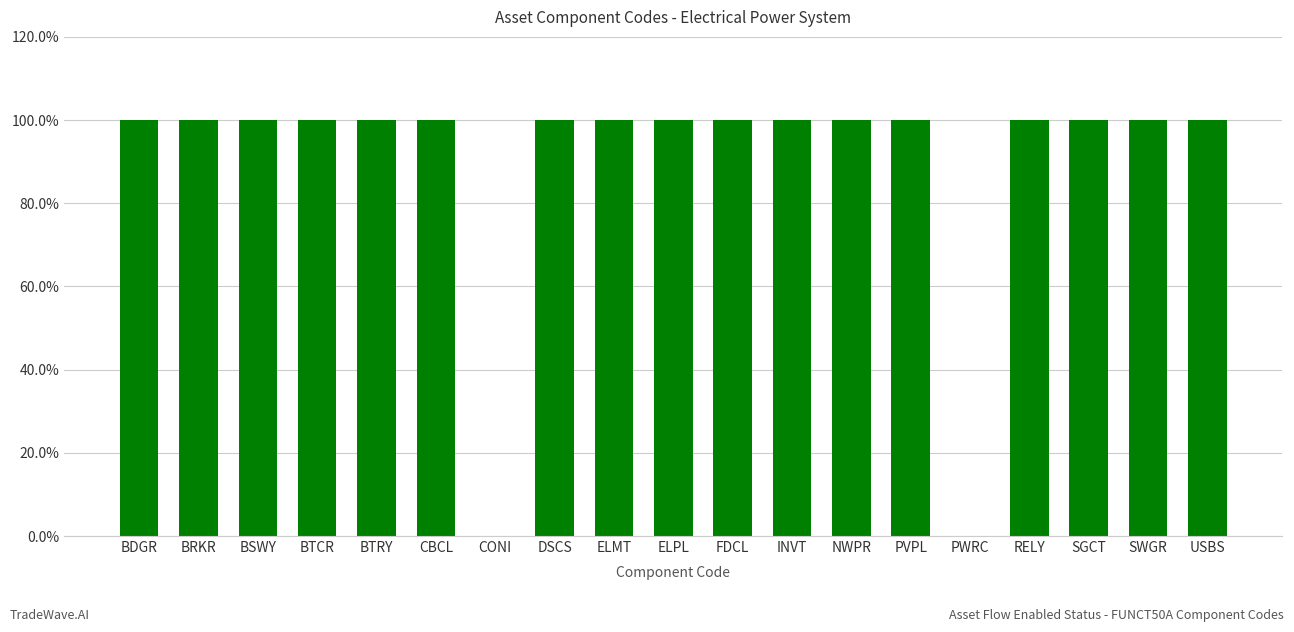

The value at BTCR is 1. True or false?

True